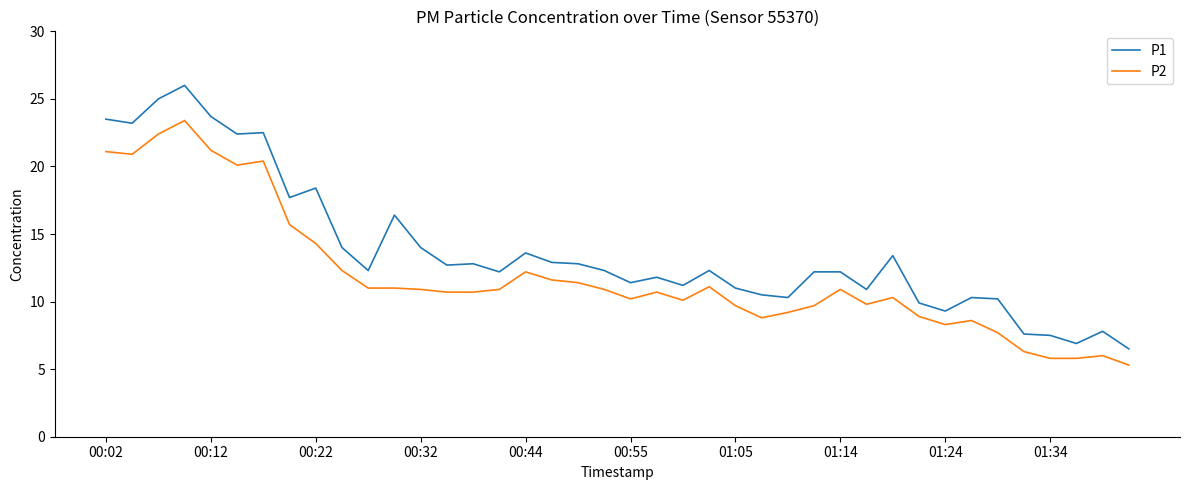

Which series has the widest spread of values?

P1